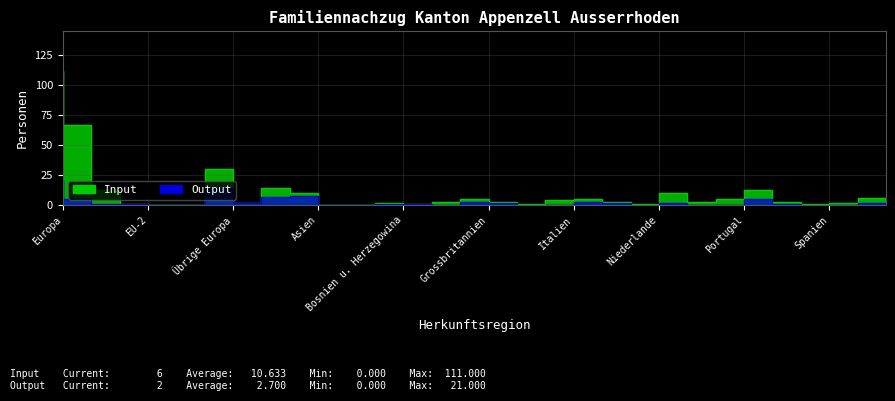

What is the difference between the maximum and minimum values in the Output series?

21